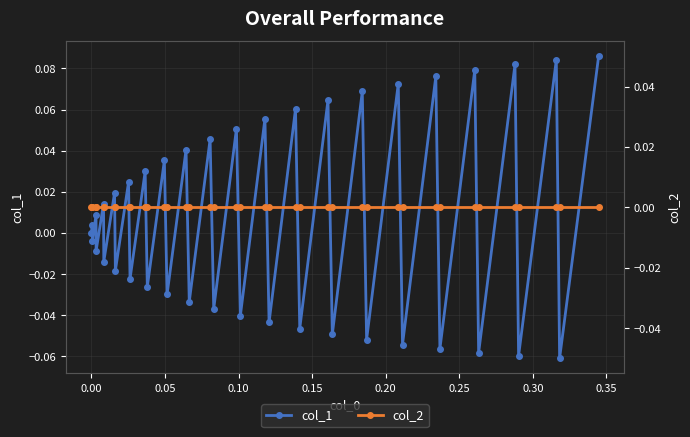

True or false: col_2 has more than 0 interior local peaks.

False